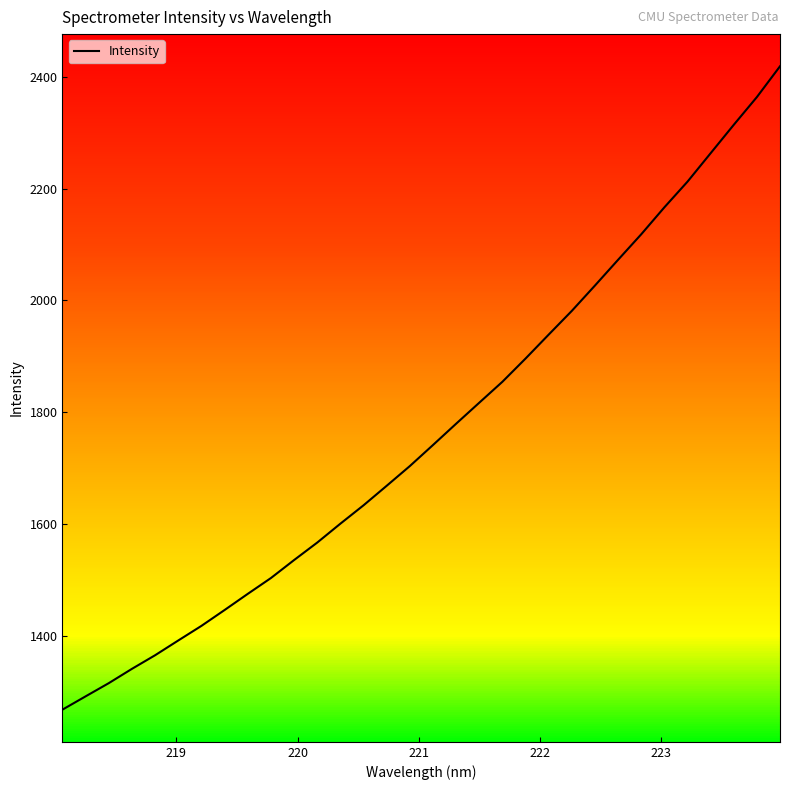

What is the maximum value shown in the chart?

2419.1